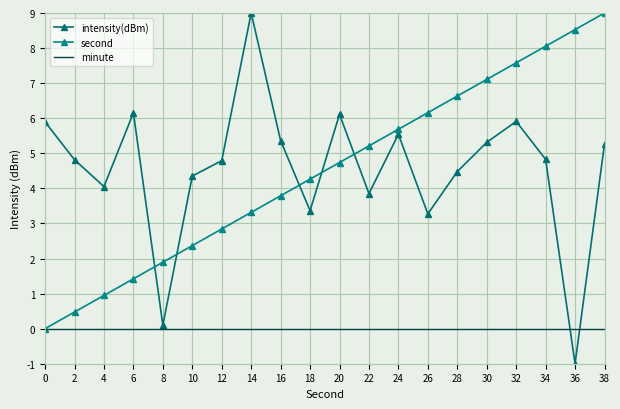

What is the smallest value displayed?

-1.0